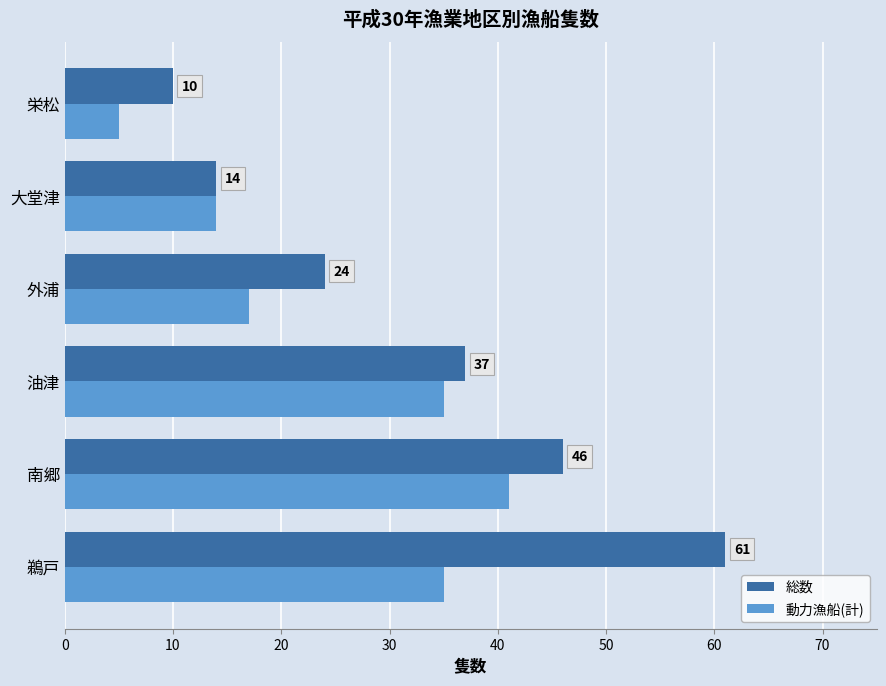

At which category is the sum across all series the highest?

鵜戸